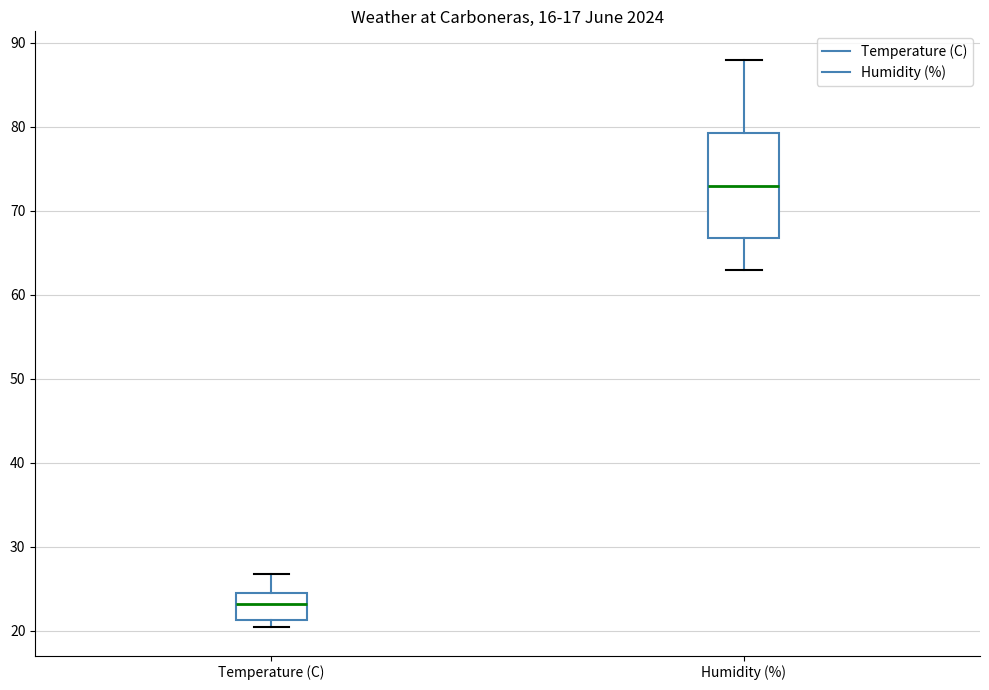

Reading left to right, transcribe this box plot: for each box, give where its median line is, the range the box spans, and where its two whiskers end, as read against the y-axis. The values are not printed on the chart, so give them approximately, as read against the axis.

Temperature (C): median 23, box 21 to 24, whiskers 20 to 27
Humidity (%): median 73, box 67 to 79, whiskers 63 to 88